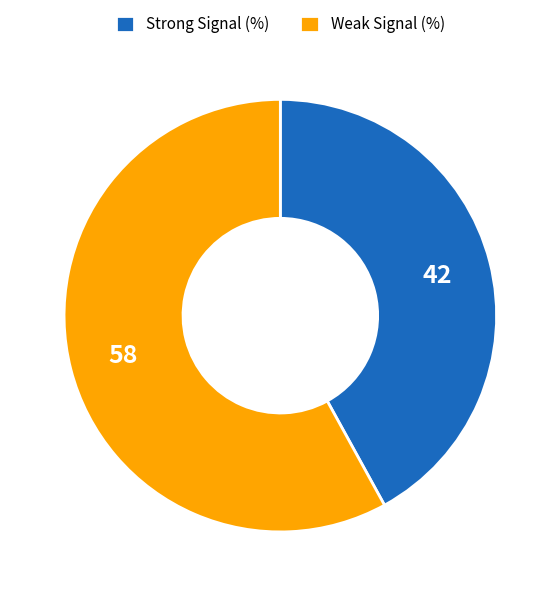

Is the sum of Strong Signal (%) and Weak Signal (%) greater than half?

Yes